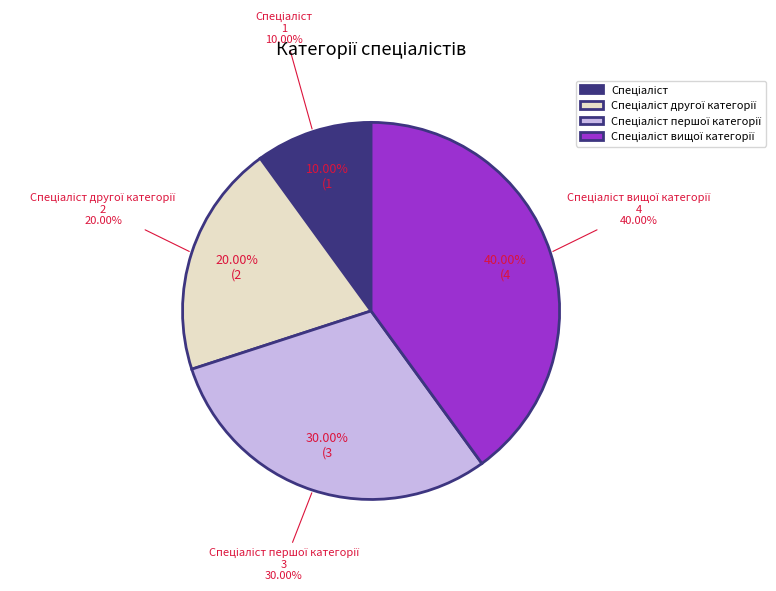

The Спеціаліст другої категорії slice represents 20% of the pie. True or false?

True